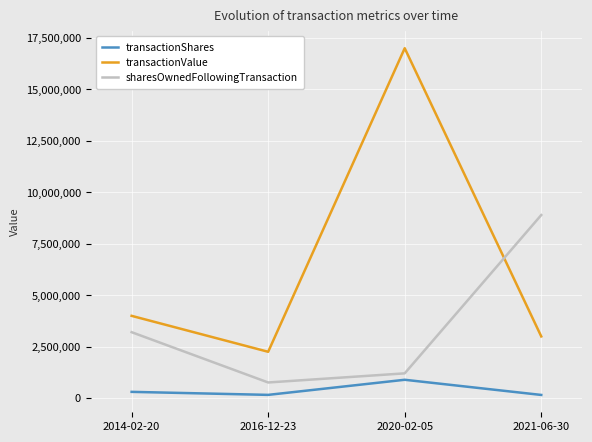

Which series has the widest spread of values?

transactionValue